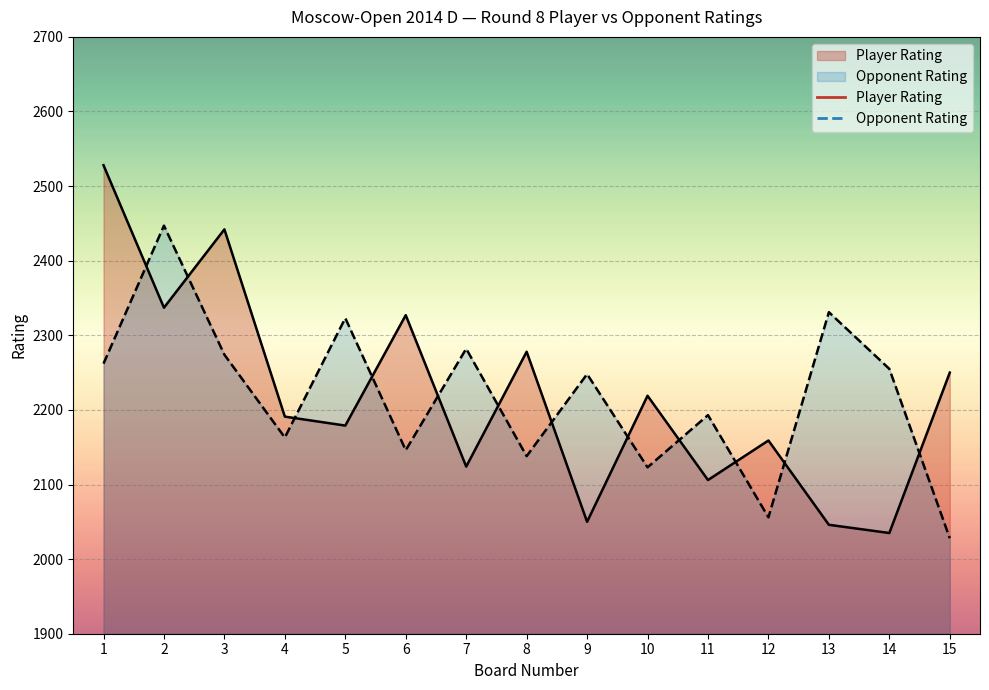

How many values in the Opponent Rating series exceed 2248?

7